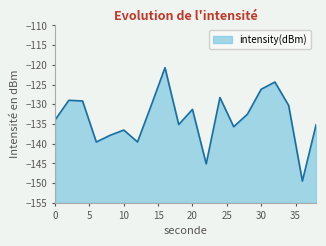

Reading left to right, transcribe all the data shown in this chart.

-134.0	-129.0	-129.2	-139.6	-137.9	-136.5	-139.6	-130.3	-120.7	-135.1	-131.3	-145.1	-128.3	-135.7	-132.5	-126.2	-124.4	-130.3	-149.5	-135.2